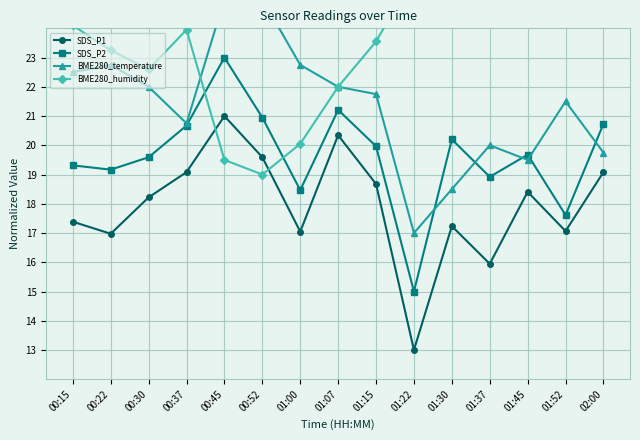

At which category does SDS_P1 reach its first local valley?

00:22